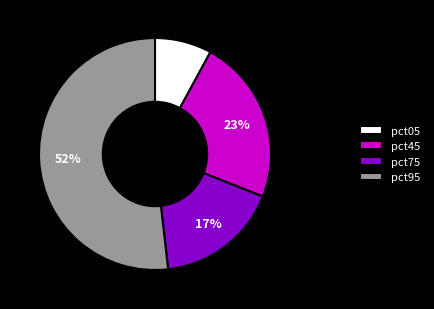

Is the sum of pct75 and pct05 greater than half?

No